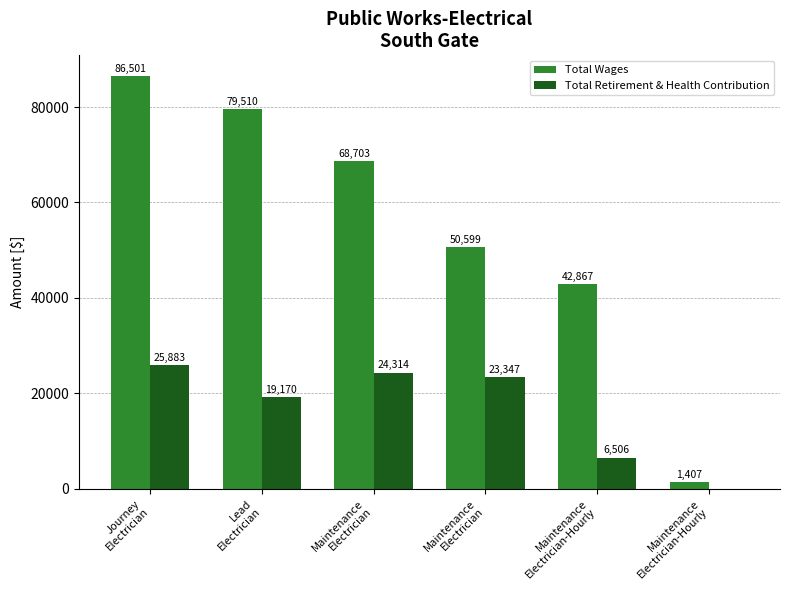

What is the greatest value displayed?

86501